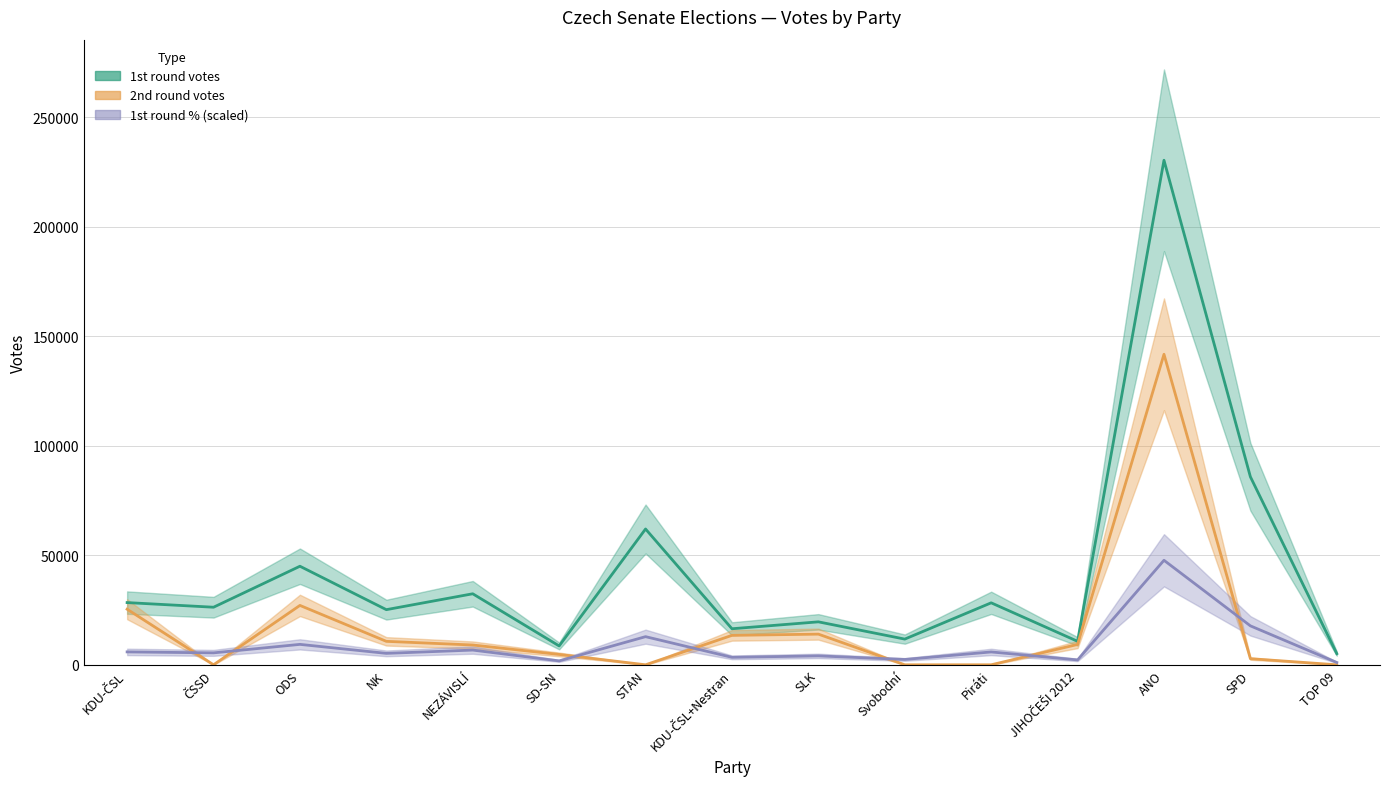

What is the difference between the 2nd round votes values at TOP 09 and SPD?

2791.0